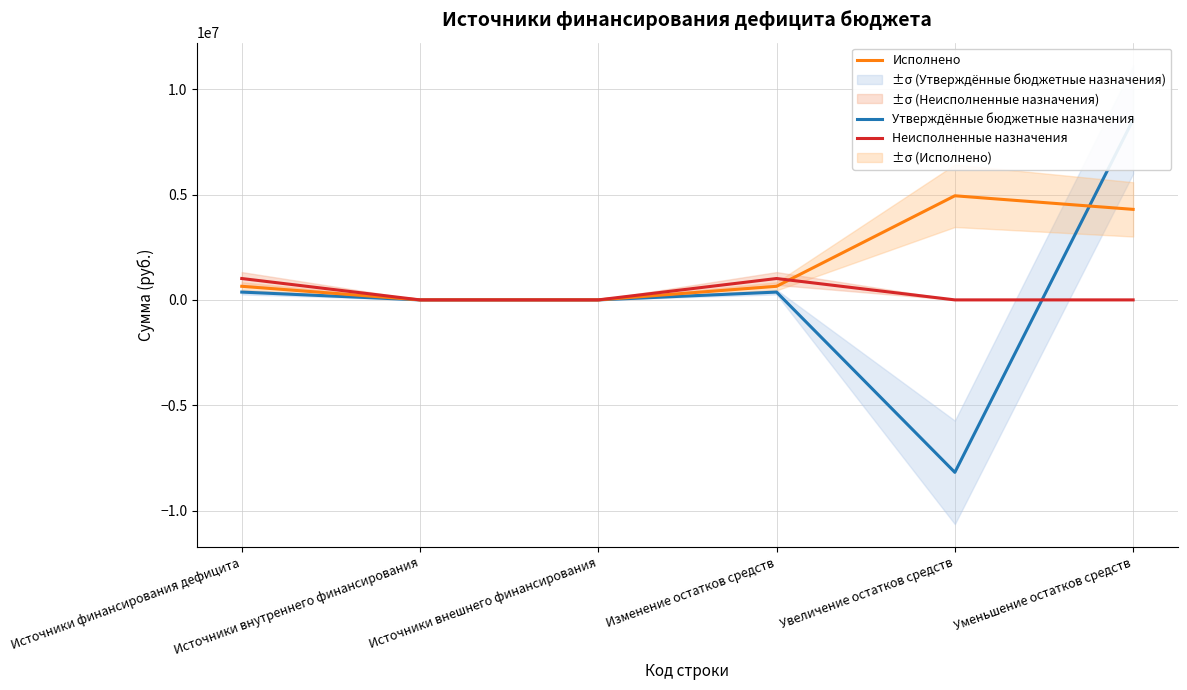

How many times do Неисполненные назначения and Утверждённые бюджетные назначения cross each other?

1